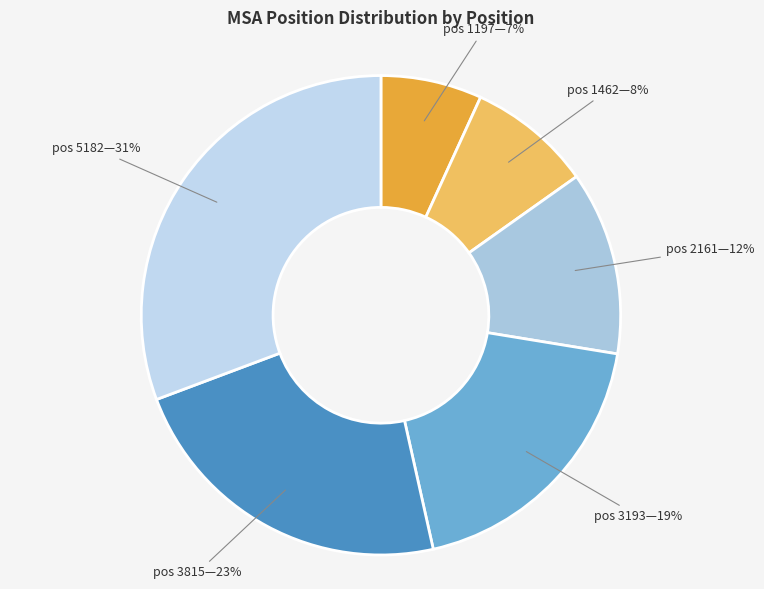

Which category has the biggest portion of the pie?

5182